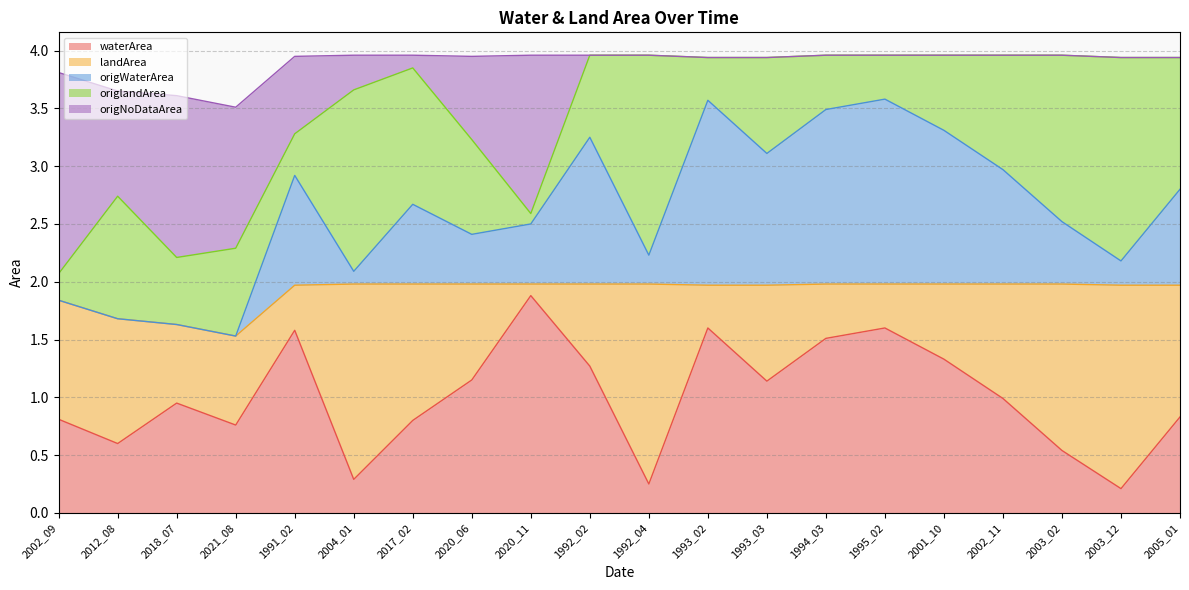

What is the difference between the waterArea values at 2020_06 and 1995_02?

0.5